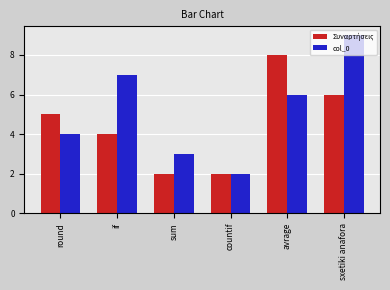

How many bars are there in total?

12